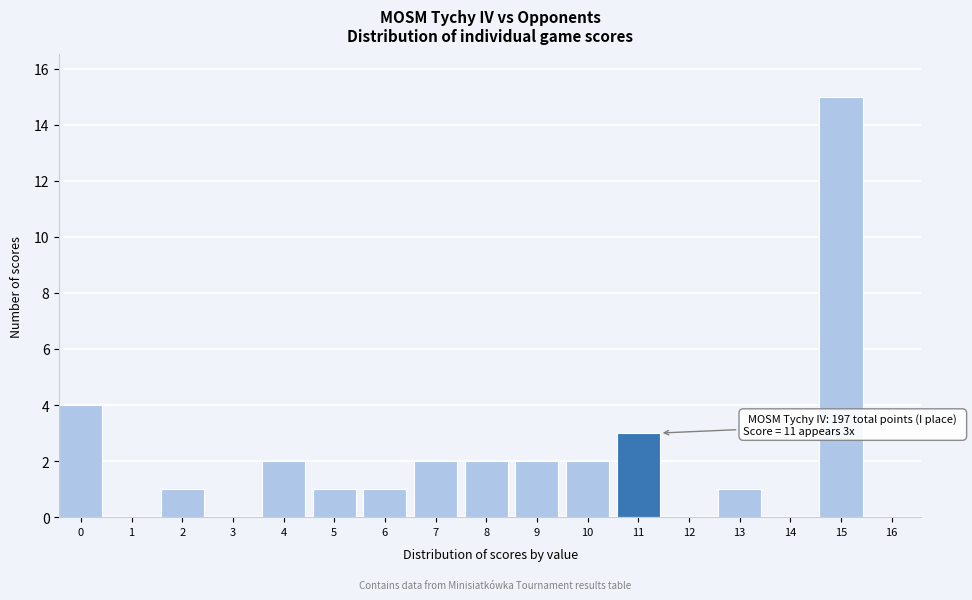

Reading left to right, list all the values displayed in this chart.

0=4	1=0	2=1	3=0	4=2	5=1	6=1	7=2	8=2	9=2	10=2	11=3	12=0	13=1	14=0	15=15	16=0